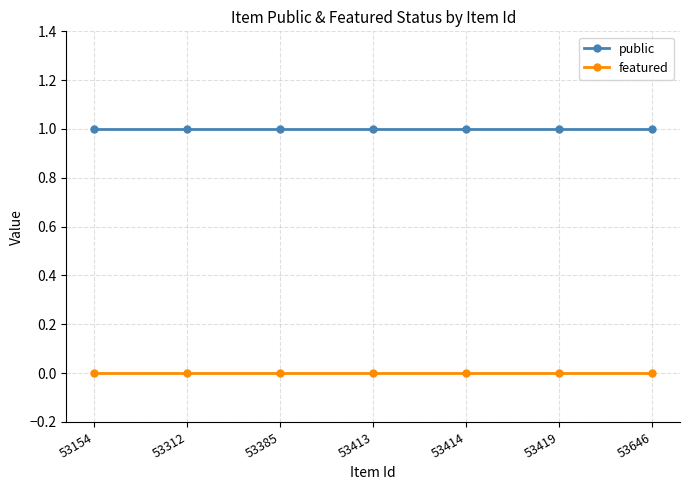

List the series in order of their peak value, highest first.

public, featured